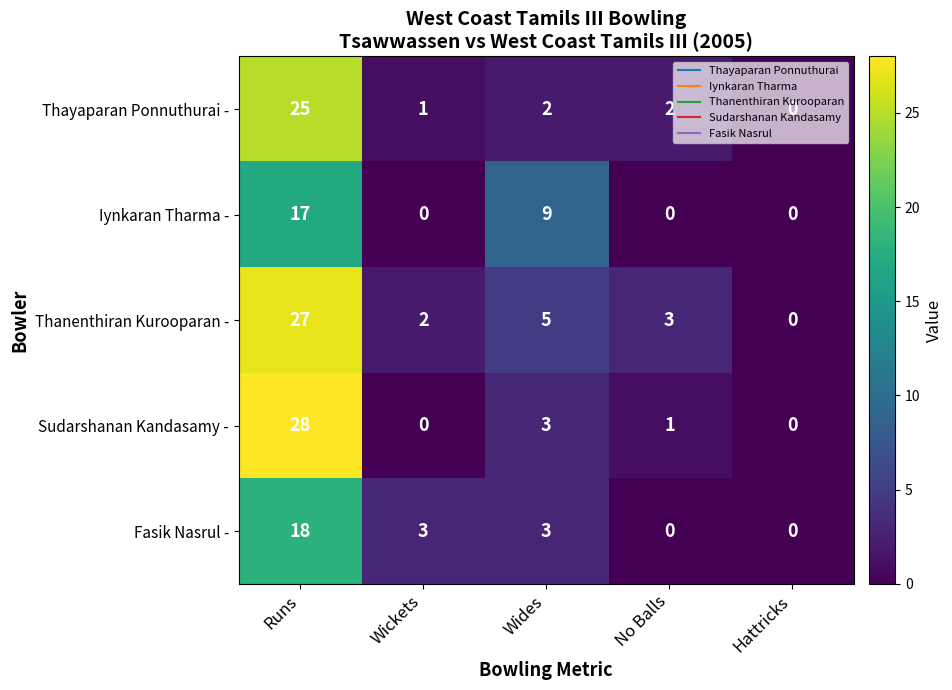

Which category has the highest value across all series?

Runs